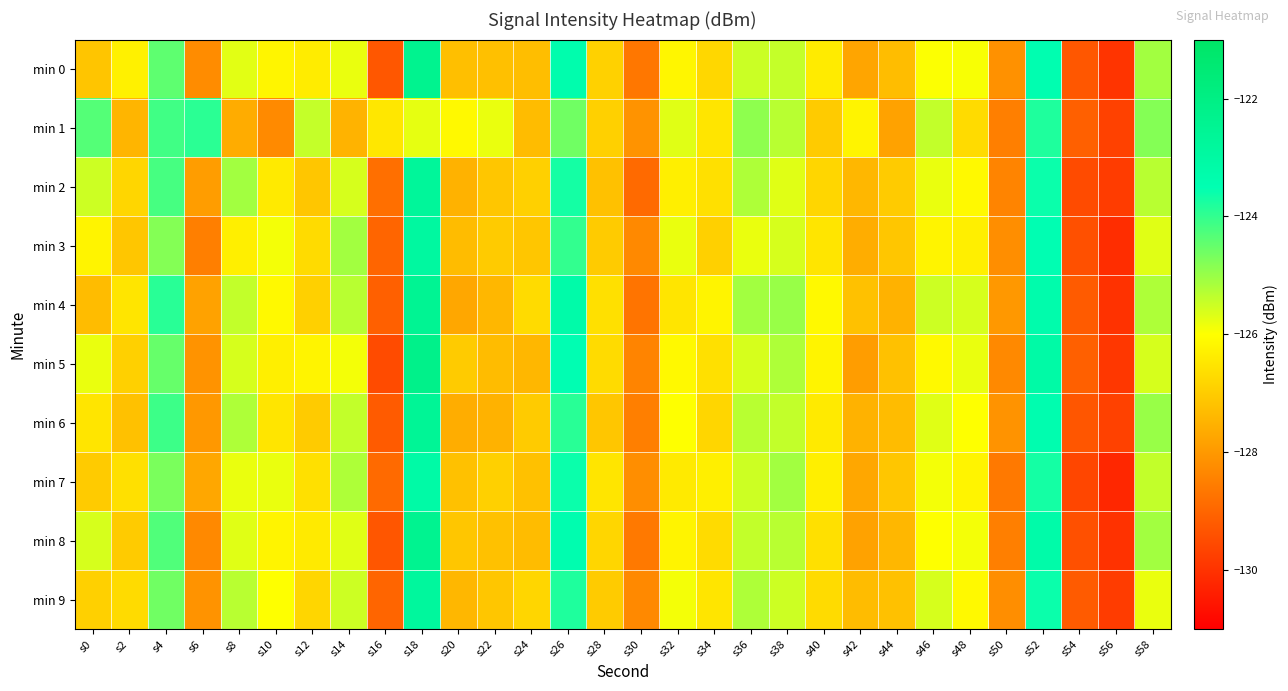

Rank the series at s42 from lowest to highest value.

min 5, min 8, min 0, min 7, min 3, min 6, min 2, min 9, min 4, min 1